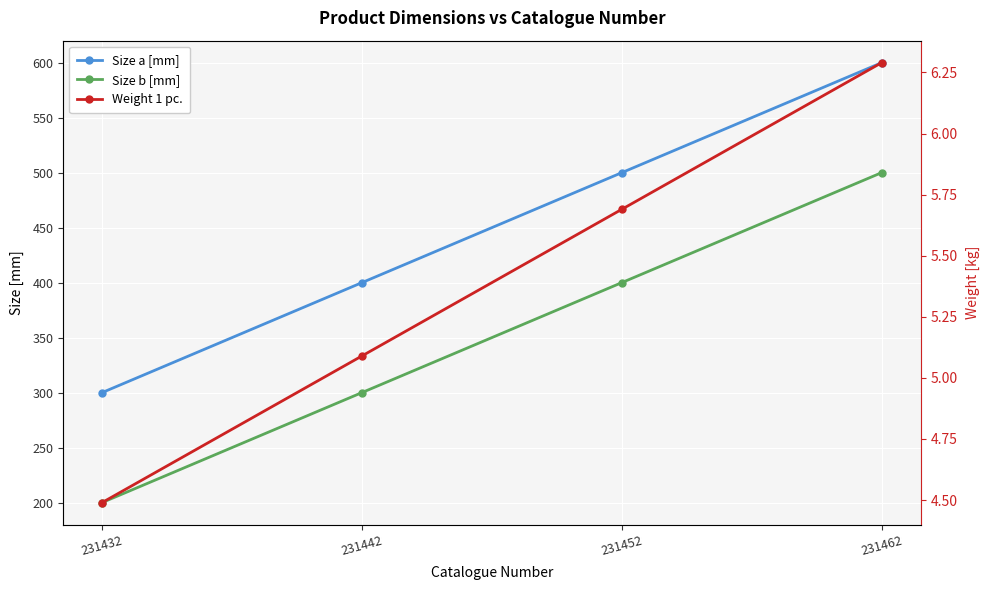

What is the maximum value for Weight 1 pc.?

6.3